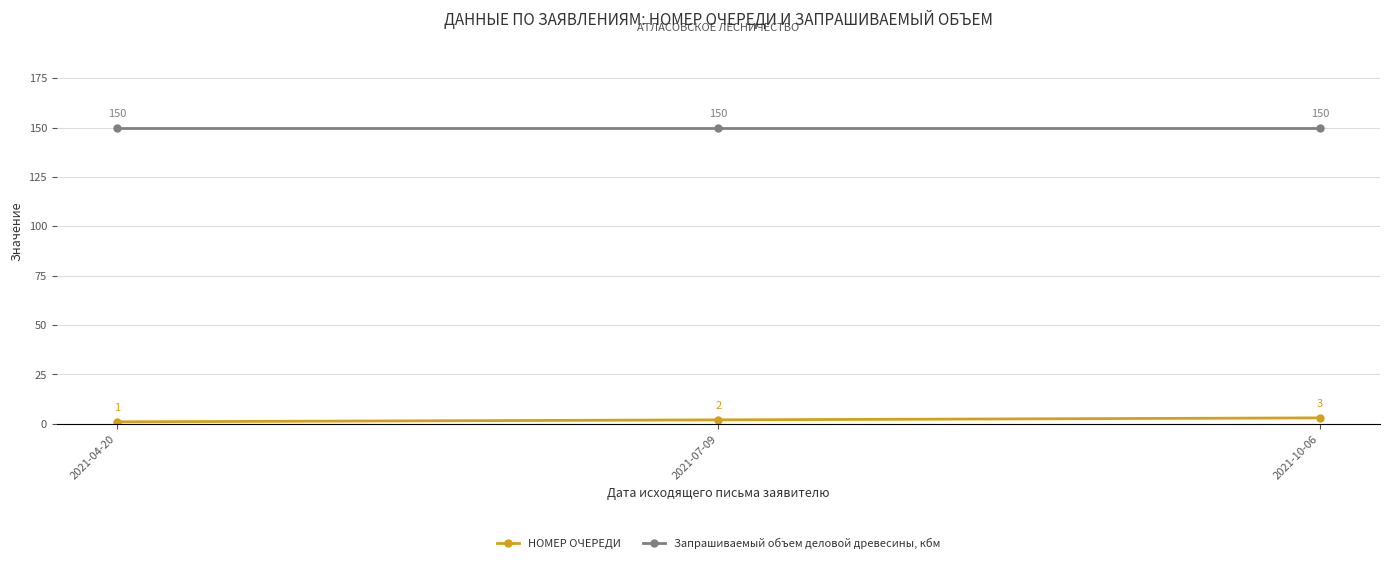

What is the sum of all НОМЕР ОЧЕРЕДИ values?

6